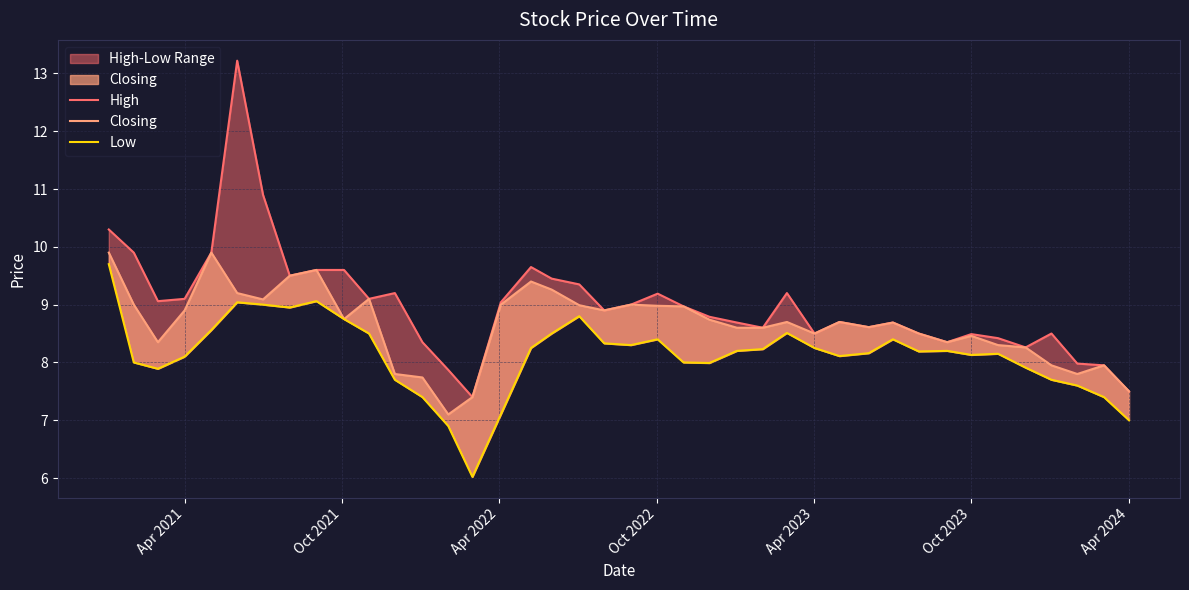

What is the sum of all Closing values?

346.0